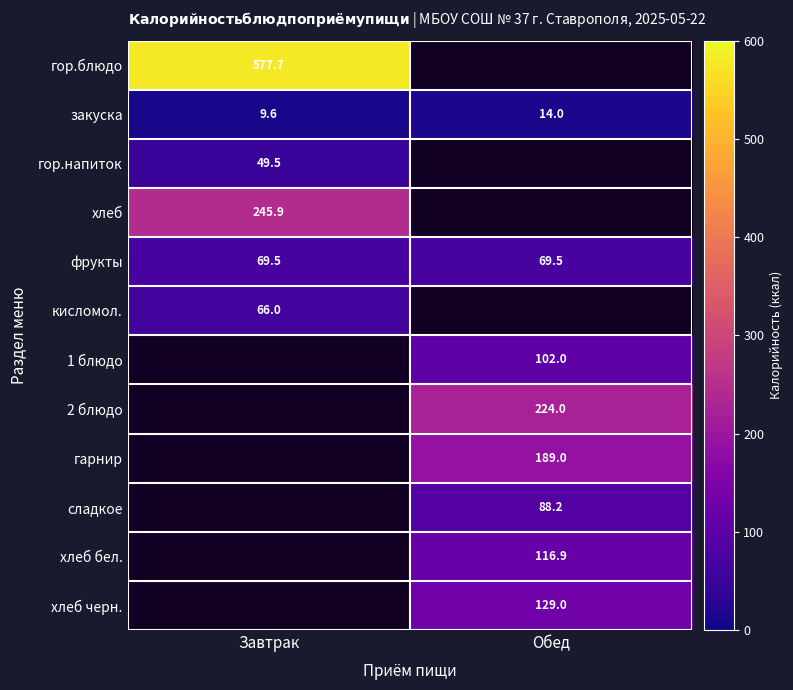

What value does the фрукты series have at Обед?

69.5